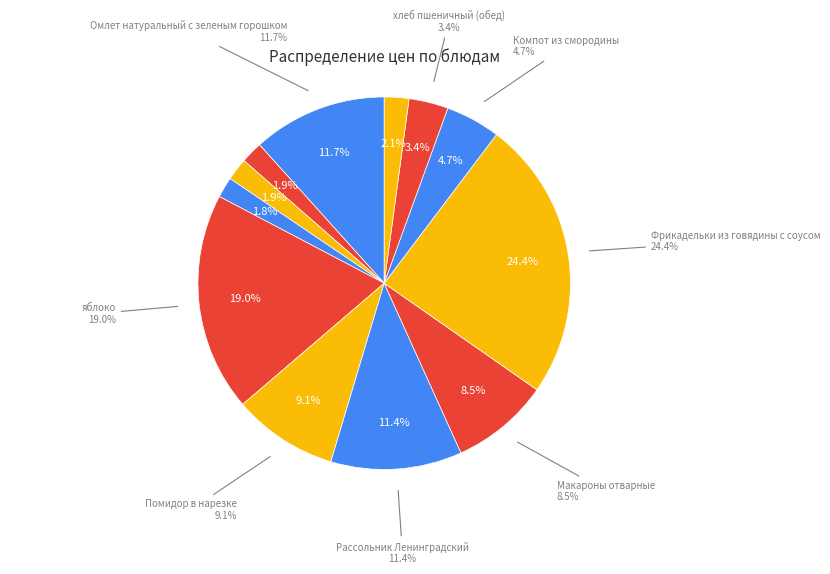

What is the smallest slice in the pie chart?

хлеб ржаной (завтрак)